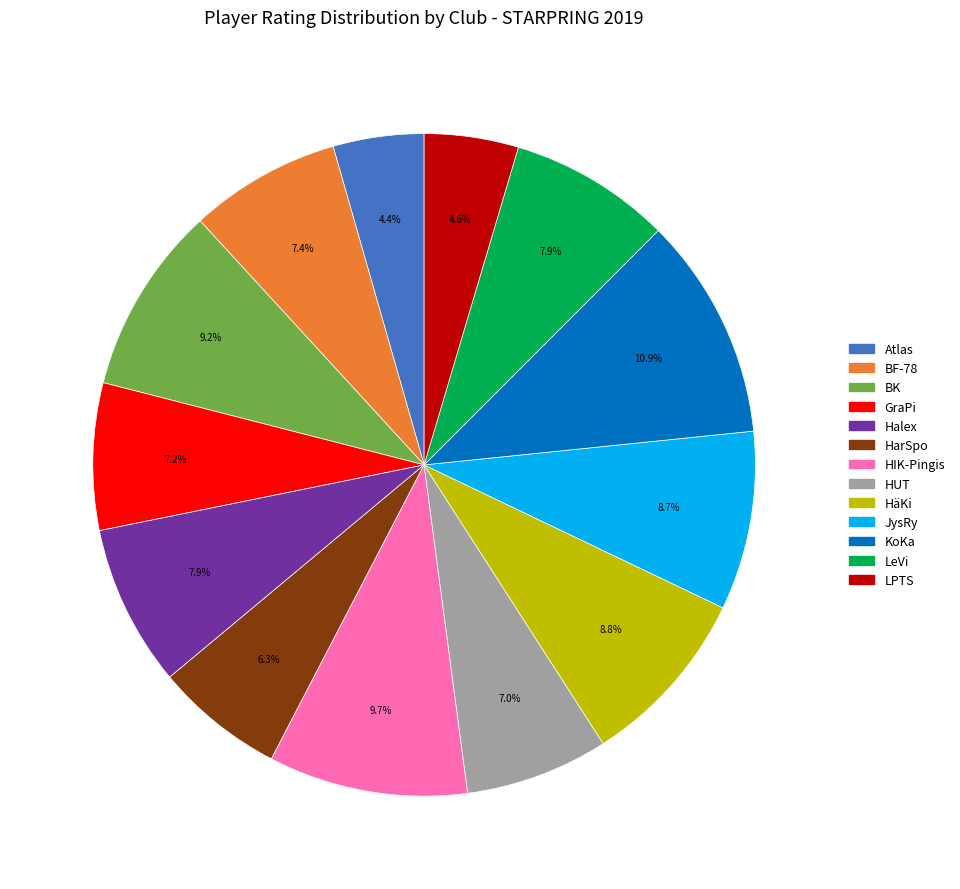

To the nearest percent, what is the difference between the largest and smallest slice percentages?

6%